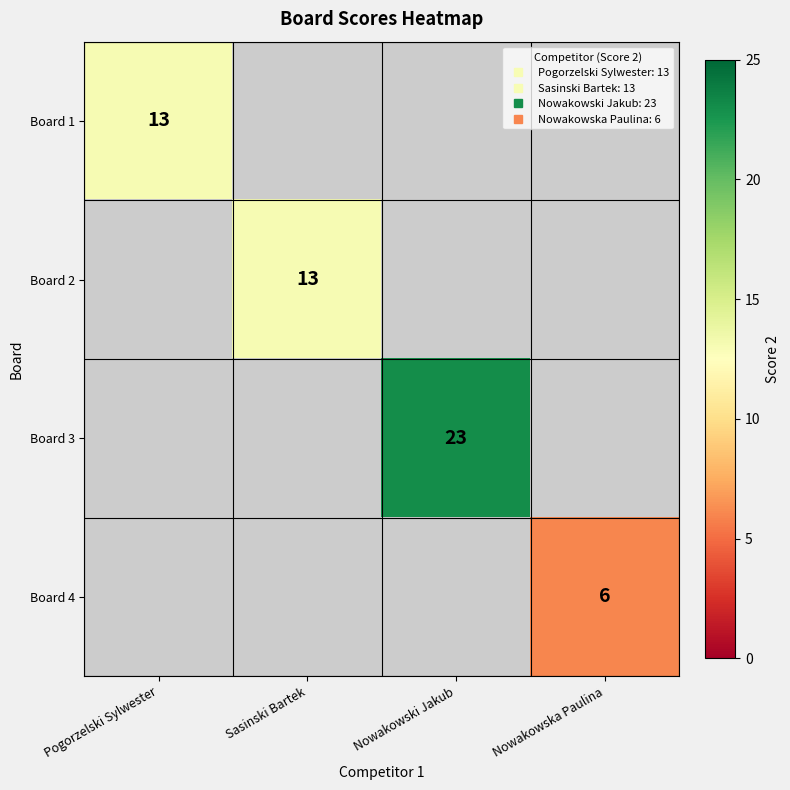

How many series are shown in this chart?

4